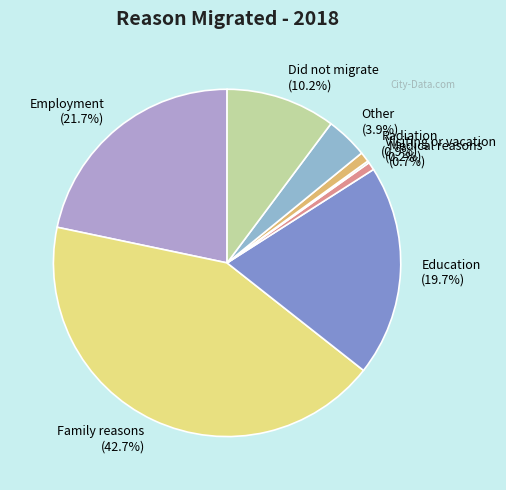

Combined, do Radiation and Employment account for over 50%?

No